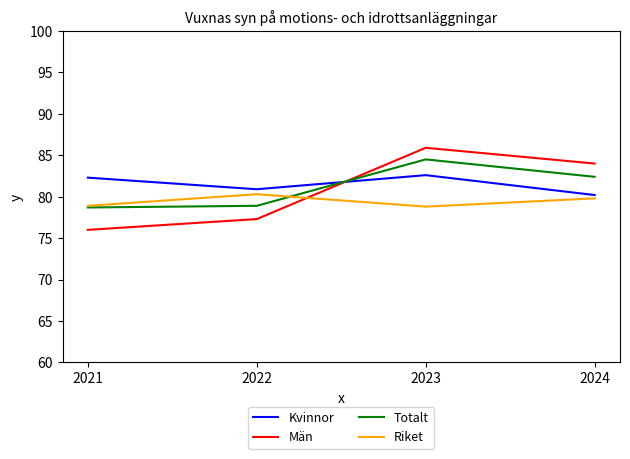

Between 2022 and 2024, which series saw the biggest shift?

Män